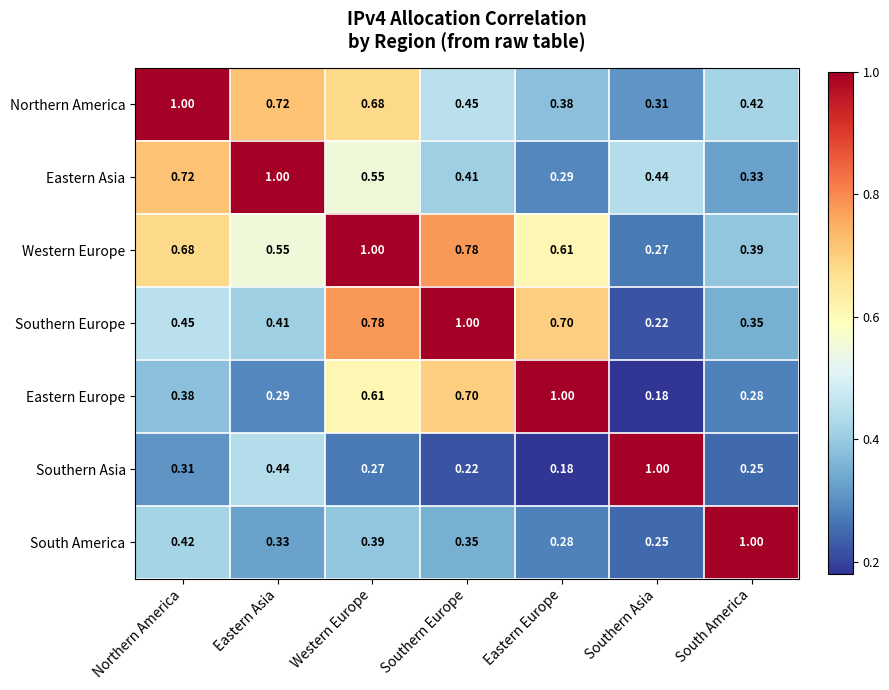

At which label is South America closest to 0?

Southern Asia